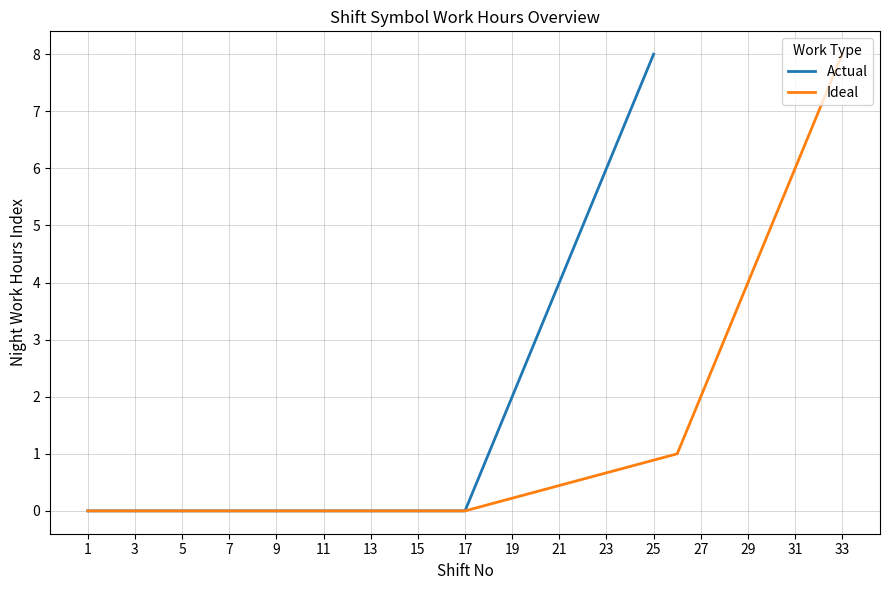

Is it true that Ideal equals -3 at 9?

False